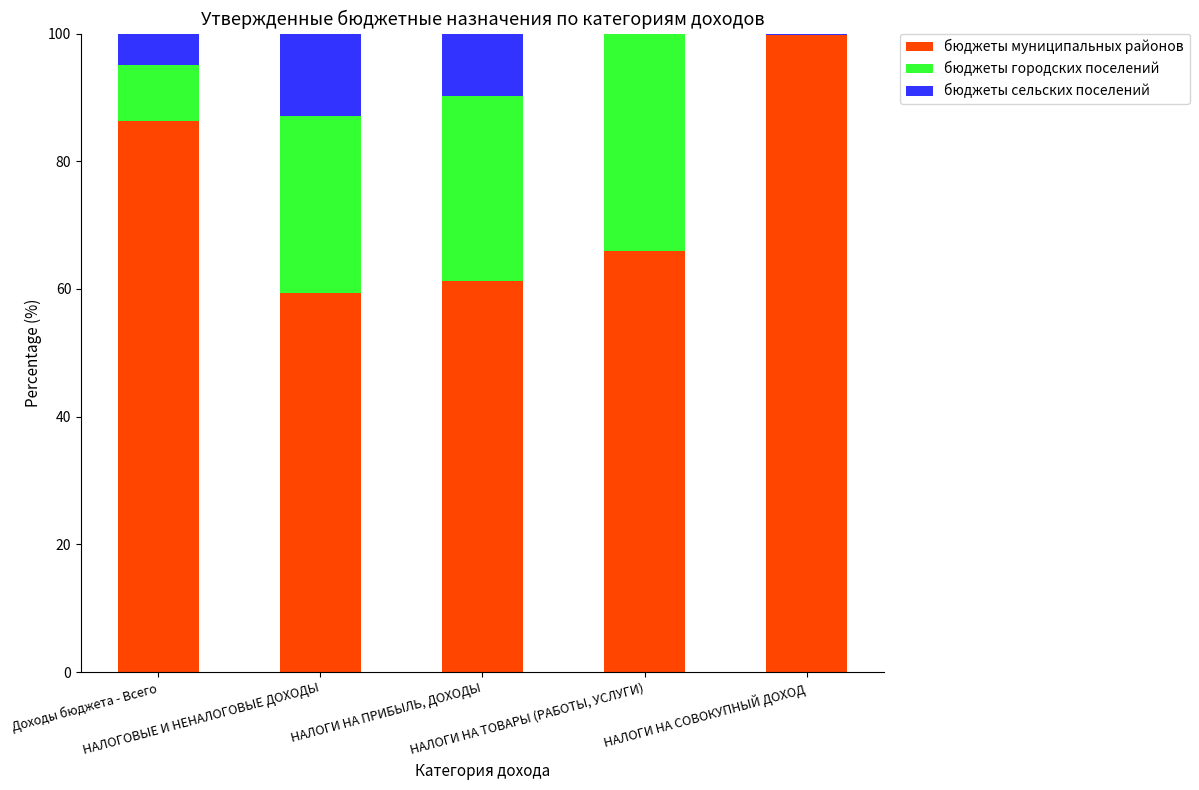

What are all the series names shown in the legend?

бюджеты муниципальных районов, бюджеты городских поселений, бюджеты сельских поселений